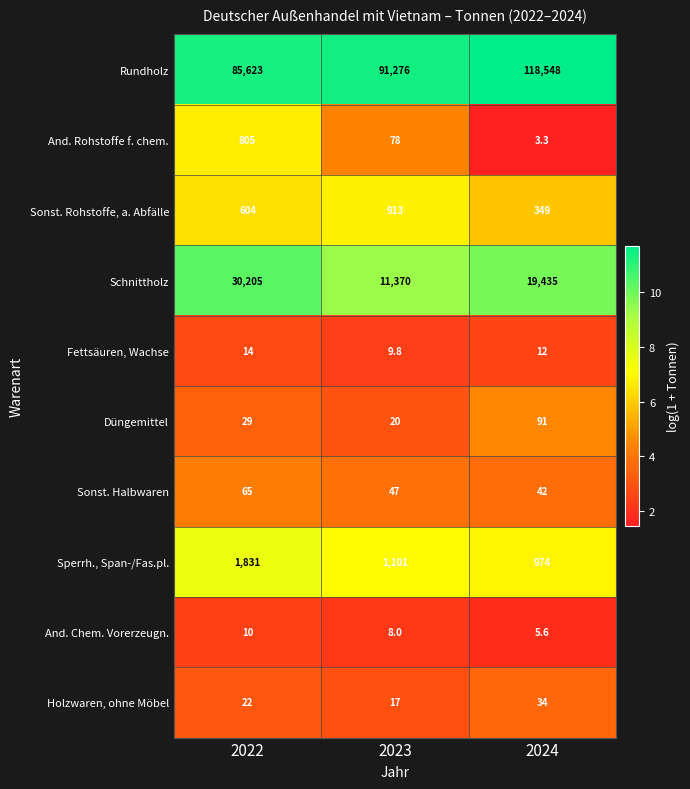

How many distinct data groups are displayed?

10